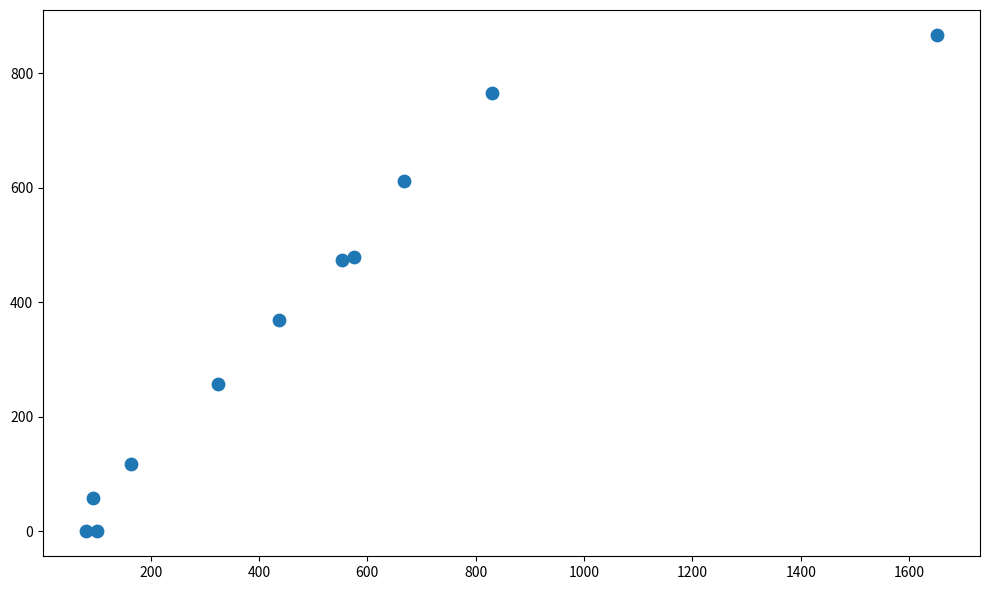

What is the average Y value?

364